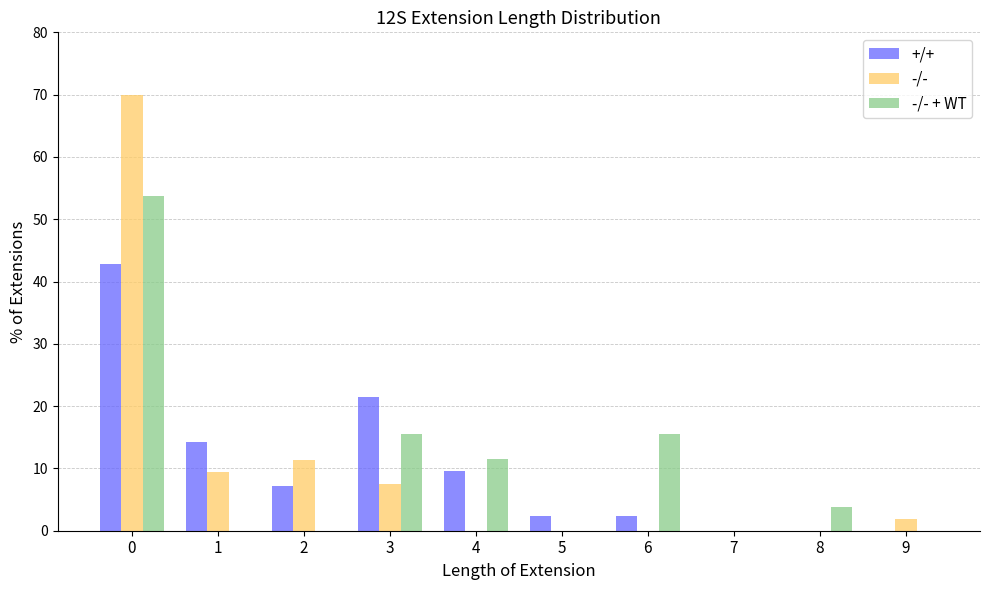

Reading left to right, transcribe all the data shown in this chart.

+/+: 0=42.8	1=14.2	2=7.1	3=21.5	4=9.5	5=2.4	6=2.4	7=0.0	8=0.0	9=0.0
-/-: 0=69.9	1=9.4	2=11.3	3=7.6	4=0.0	5=0.0	6=0.0	7=0.0	8=0.0	9=1.9
-/- + WT: 0=53.8	1=0.0	2=0.0	3=15.5	4=11.5	5=0.0	6=15.5	7=0.0	8=3.8	9=0.0